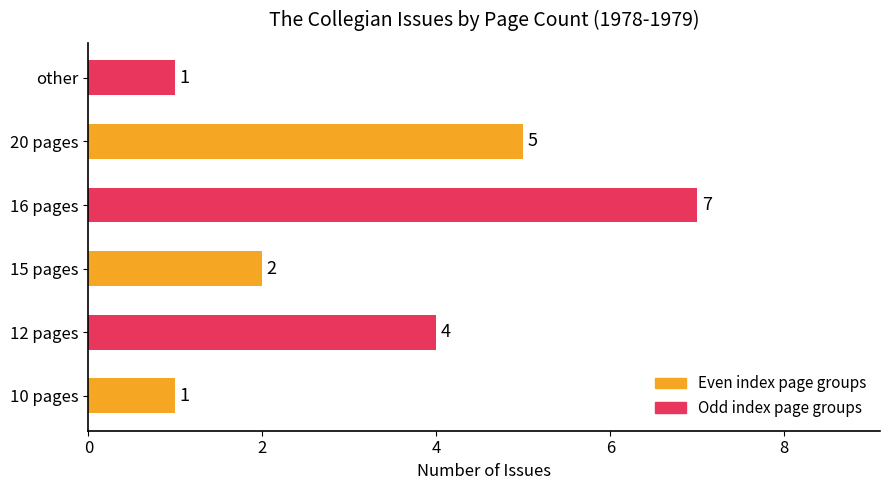

How many values are between 1 and 5?

5